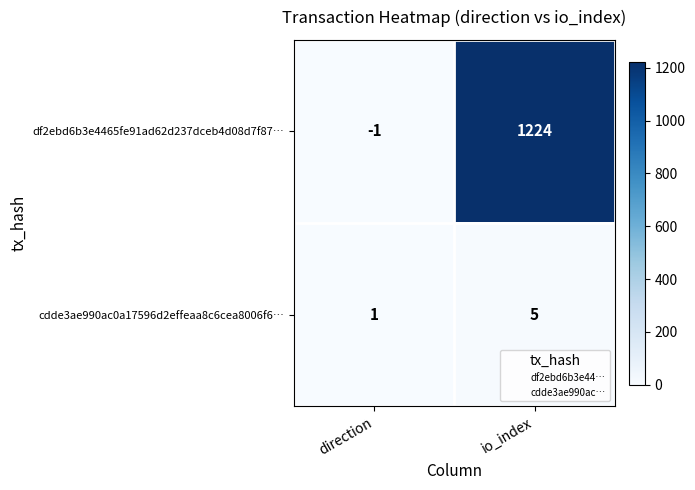

True or false: cdde3ae990ac0a17596d2effeaa8c6cea8006f6… has a value of 9 at io_index.

False